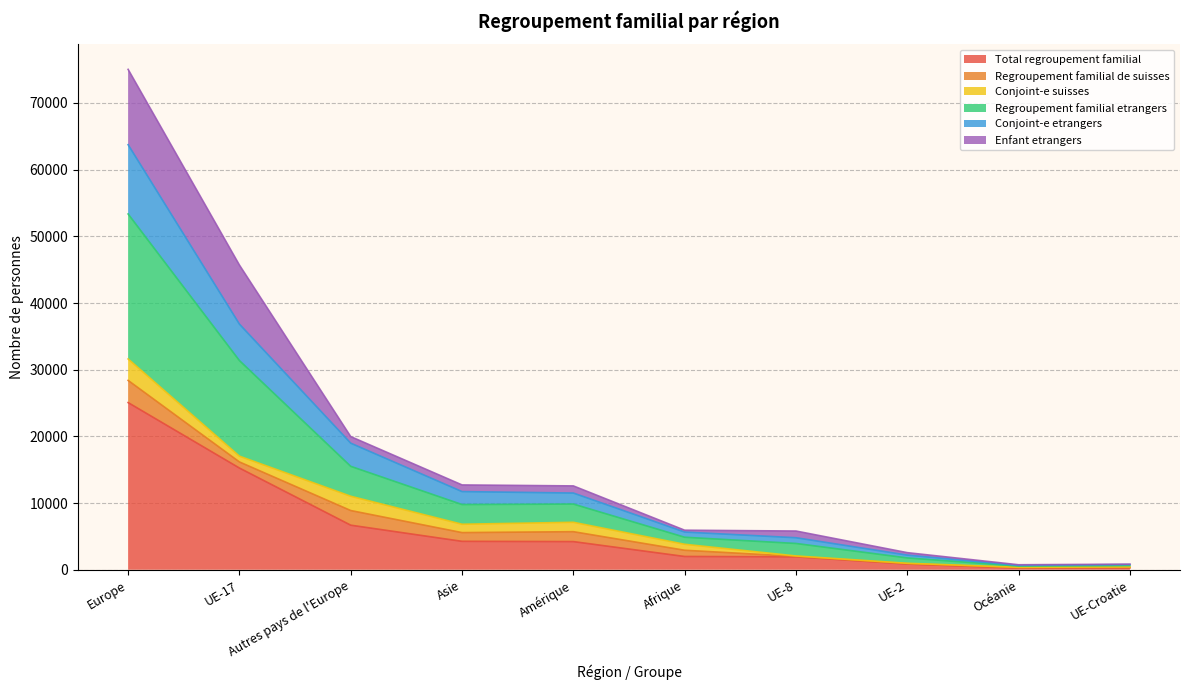

Between Amérique and UE-8, which is larger?

Amérique